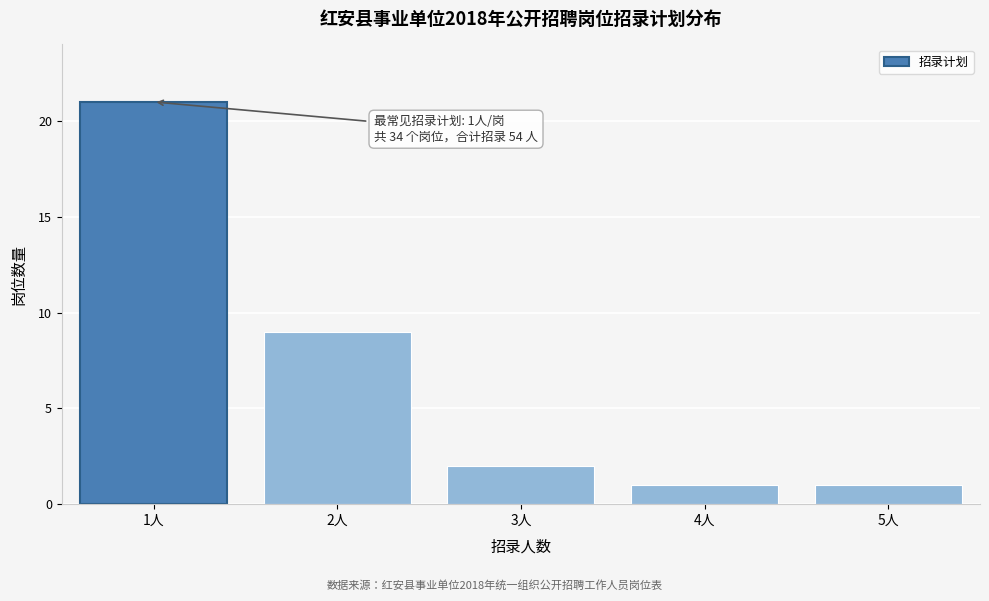

Reading left to right, transcribe all the data shown in this chart.

1人=21	2人=9	3人=2	4人=1	5人=1